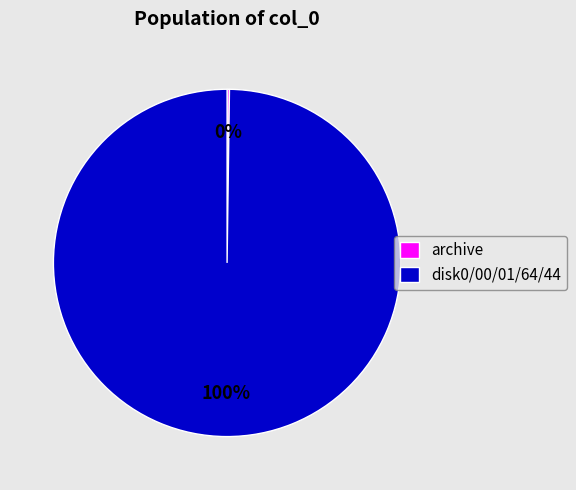

Which slice is the largest?

disk0/00/01/64/44